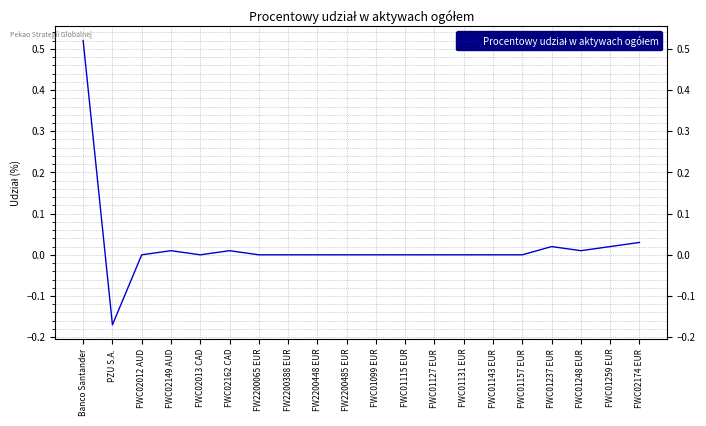

Is it true that the value at FW2200065 EUR is 0.0?

True